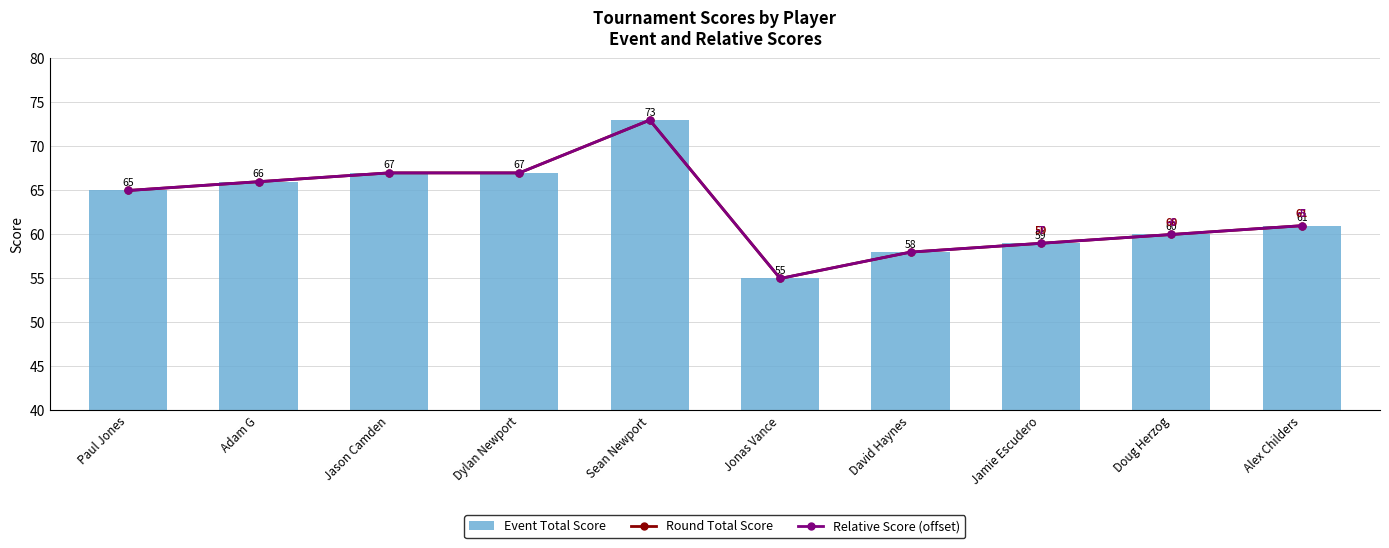

Is it true that Round Total Score equals 34 at Paul Jones?

False